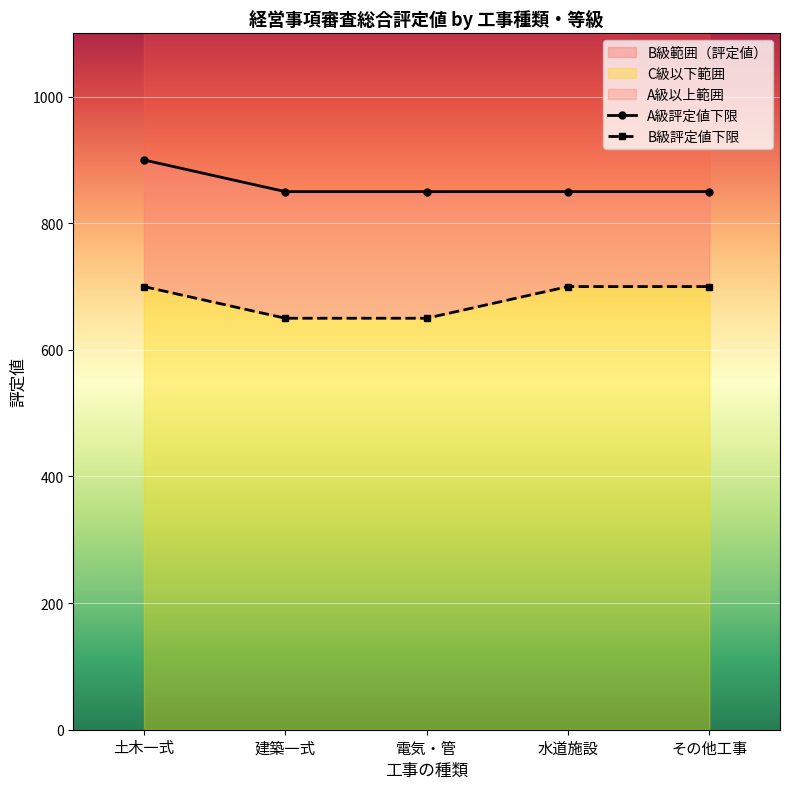

Reading left to right, transcribe all the data shown in this chart.

A級評定値下限: 土木一式=900	建築一式=850	電気・管=850	水道施設=850	その他工事=850
B級評定値下限: 土木一式=700	建築一式=650	電気・管=650	水道施設=700	その他工事=700